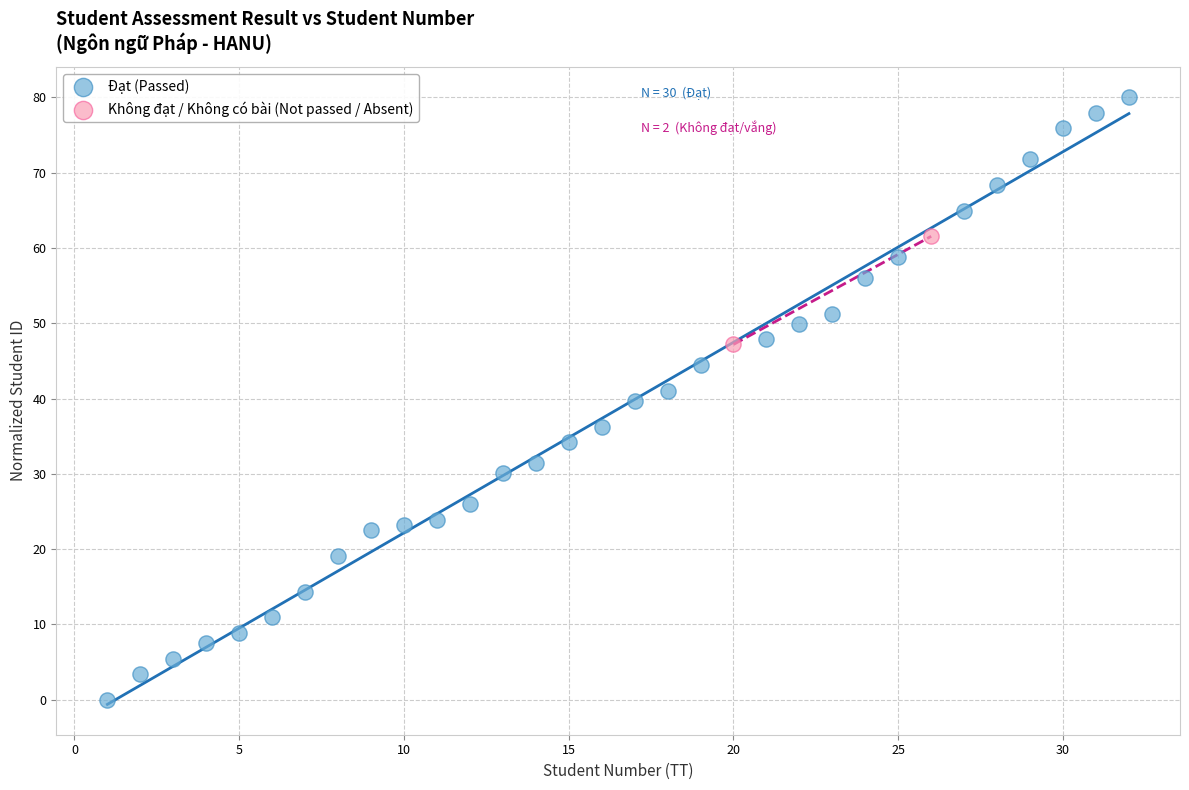

What are all the series names shown in the legend?

Đạt (Passed), Không đạt / Không có bài (Not passed / Absent)